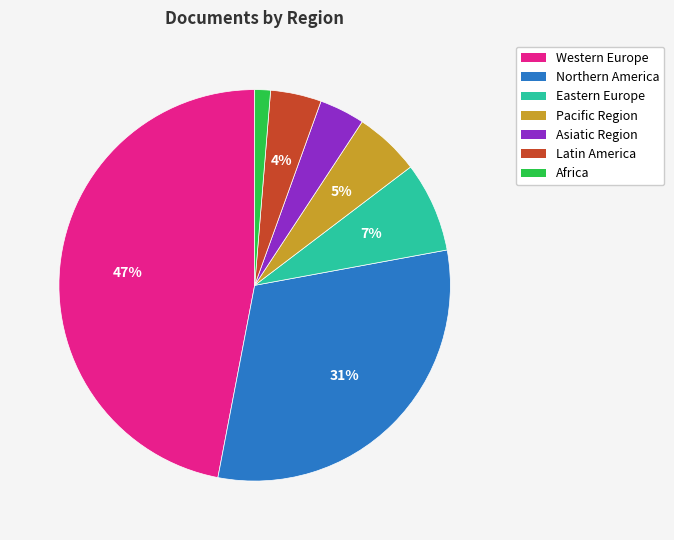

What percentage is the Northern America slice, to the nearest percent?

31%